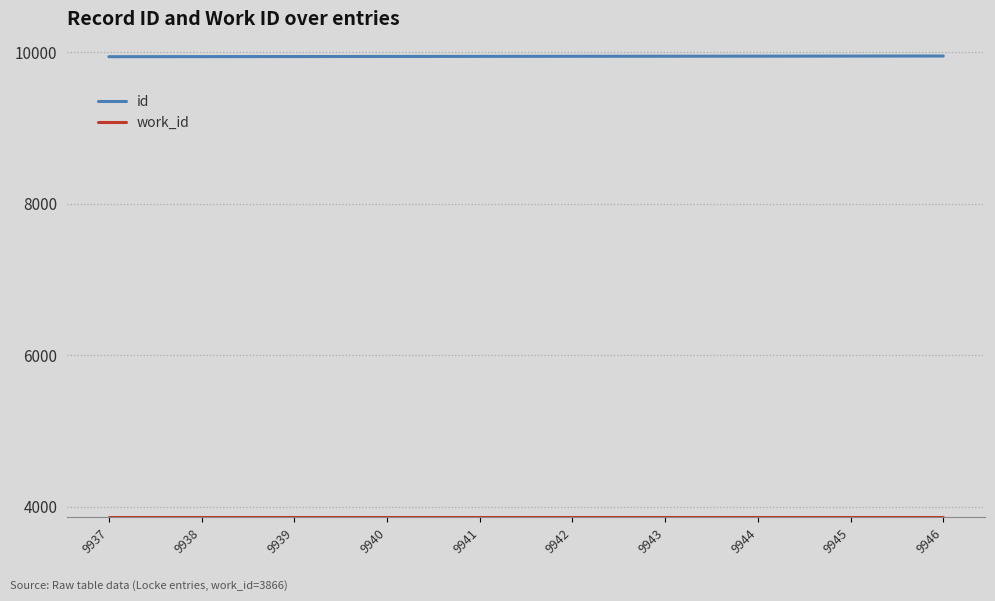

What is the minimum value shown in the chart?

3866